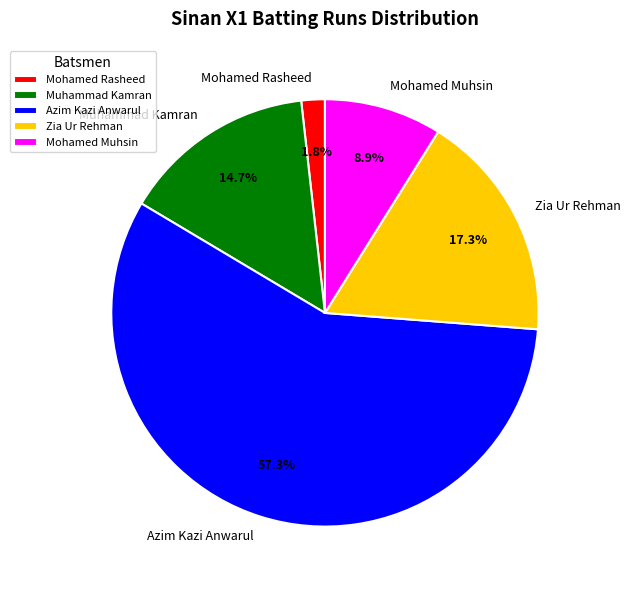

To the nearest percent, what is the difference between the Mohamed Rasheed and Zia Ur Rehman slice percentages?

16%